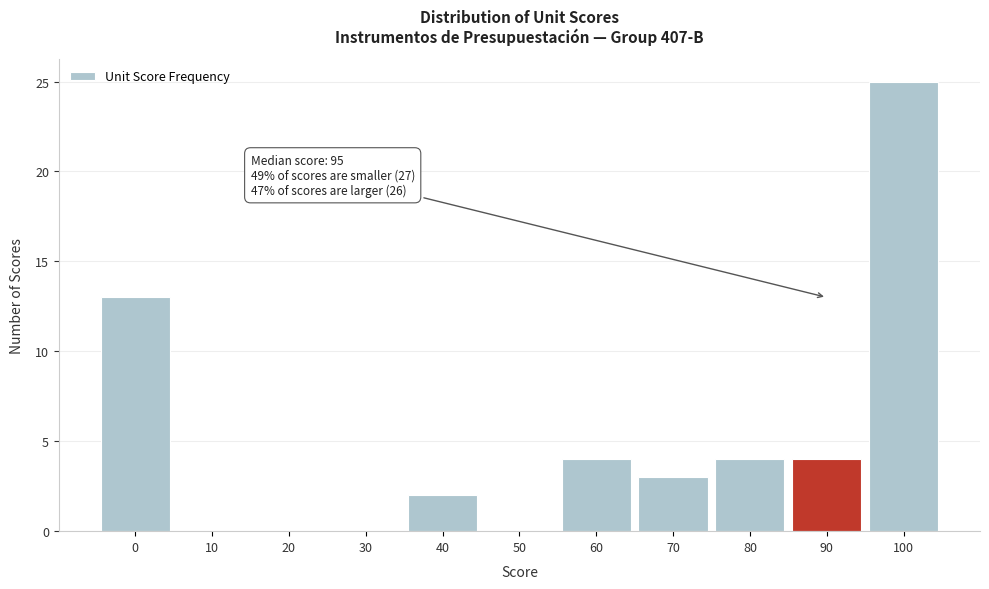

Reading left to right, extract all data points from this chart.

0=13	10=0	20=0	30=0	40=2	50=0	60=4	70=3	80=4	90=4	100=25